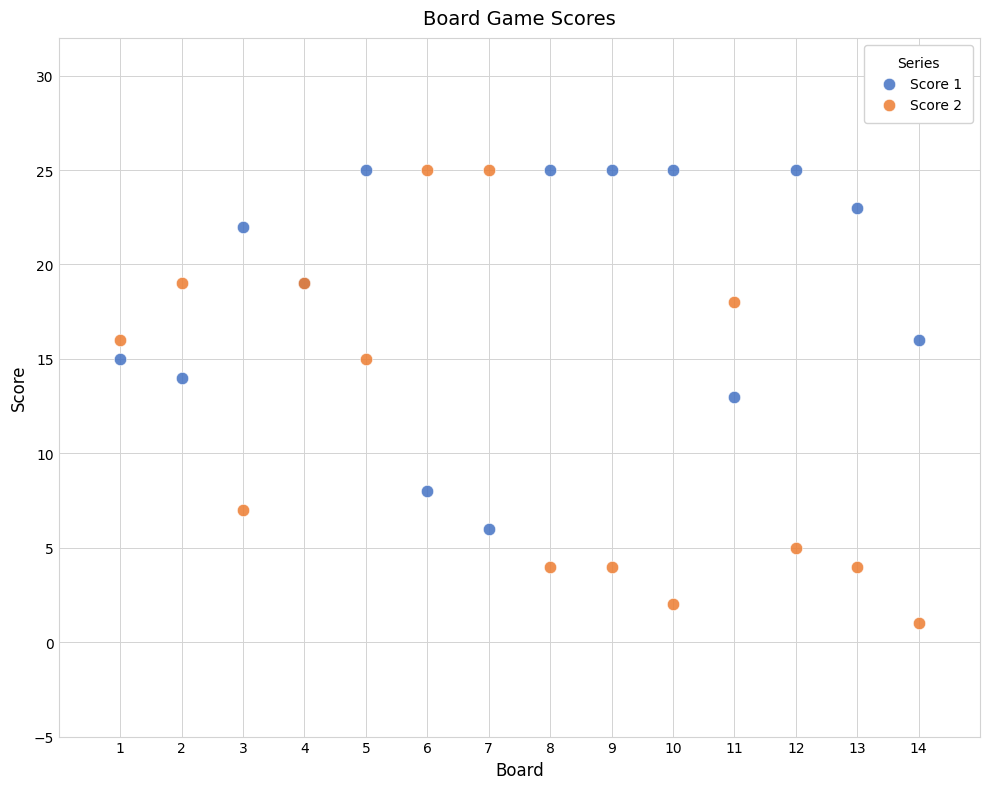

What is the X range (max minus min) for the scatter plot?

13